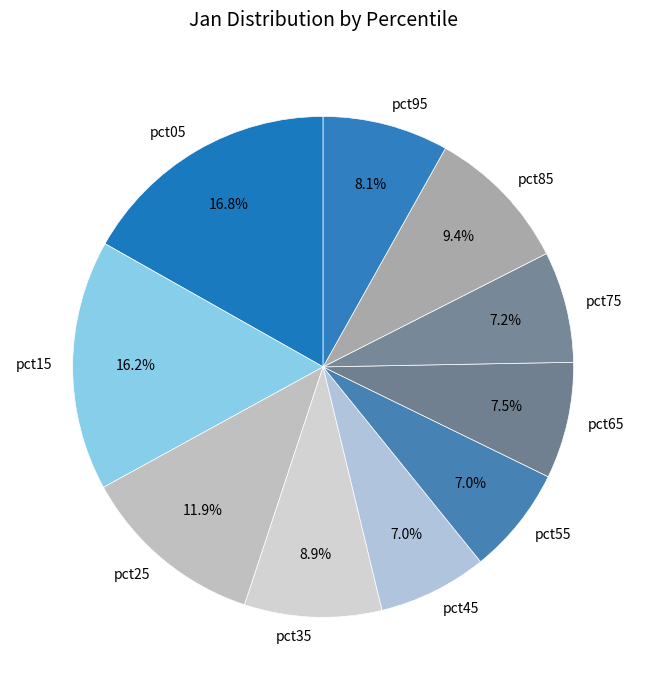

What percentage do pct65 and pct05 together represent?

24.3%